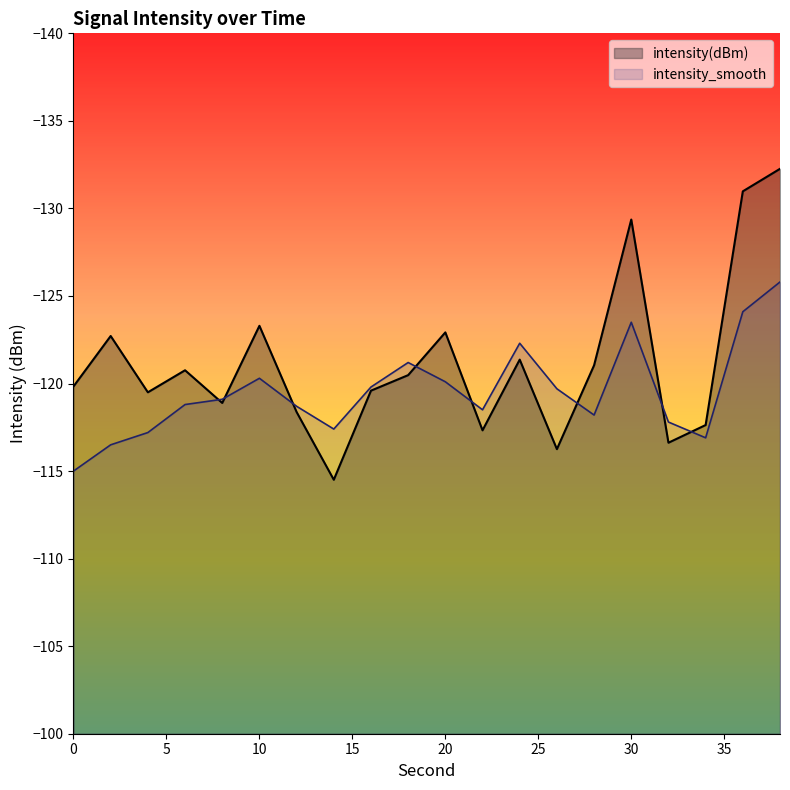

The intensity_smooth series shows -65.5 at 38. True or false?

False